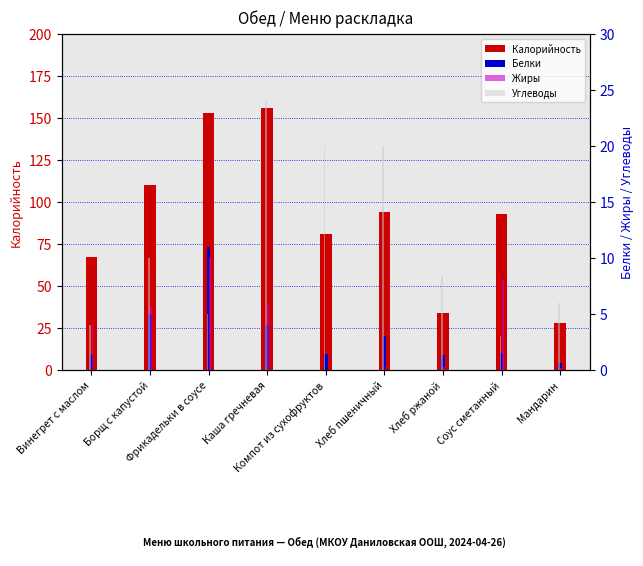

Where does the Калорийность series first go above 93?

Борщ с капустой